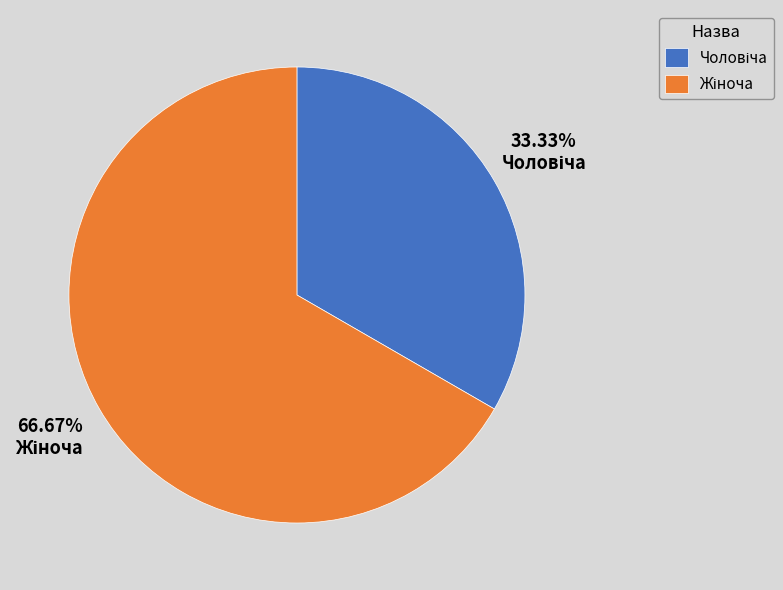

Is there a majority slice in this chart?

Yes